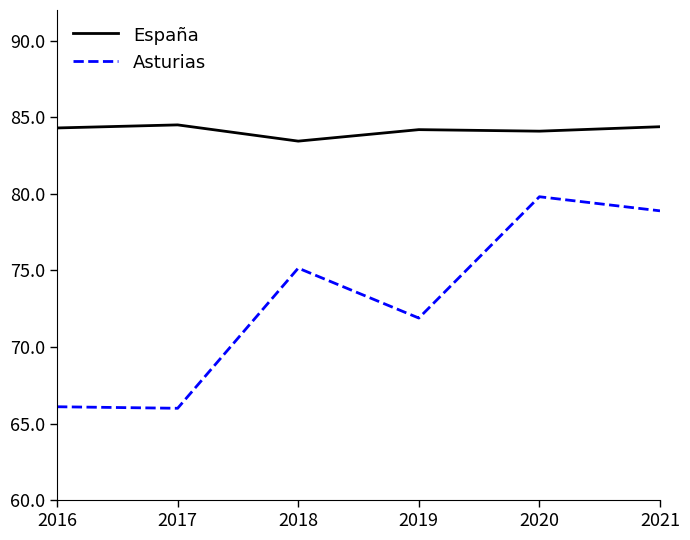

True or false: España and Asturias cross at least once.

False